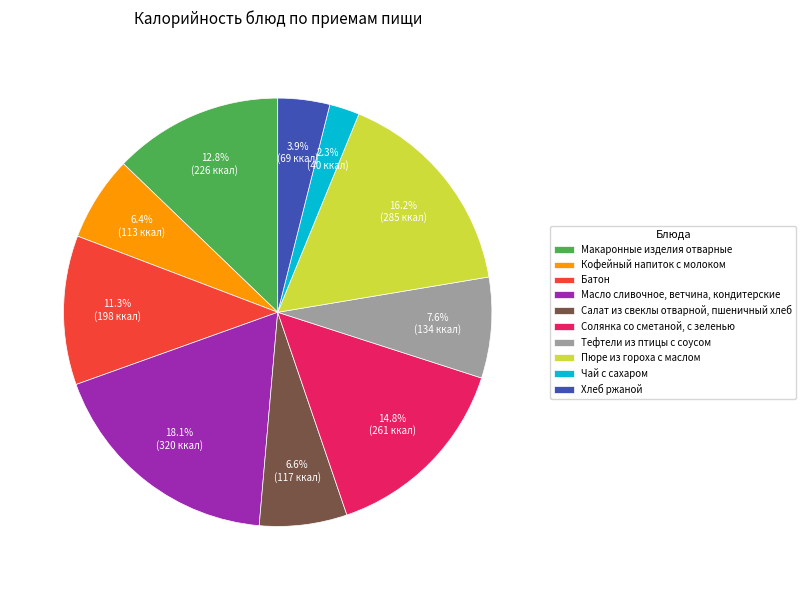

Does Пюре из гороха с маслом account for over 50% of the chart?

No